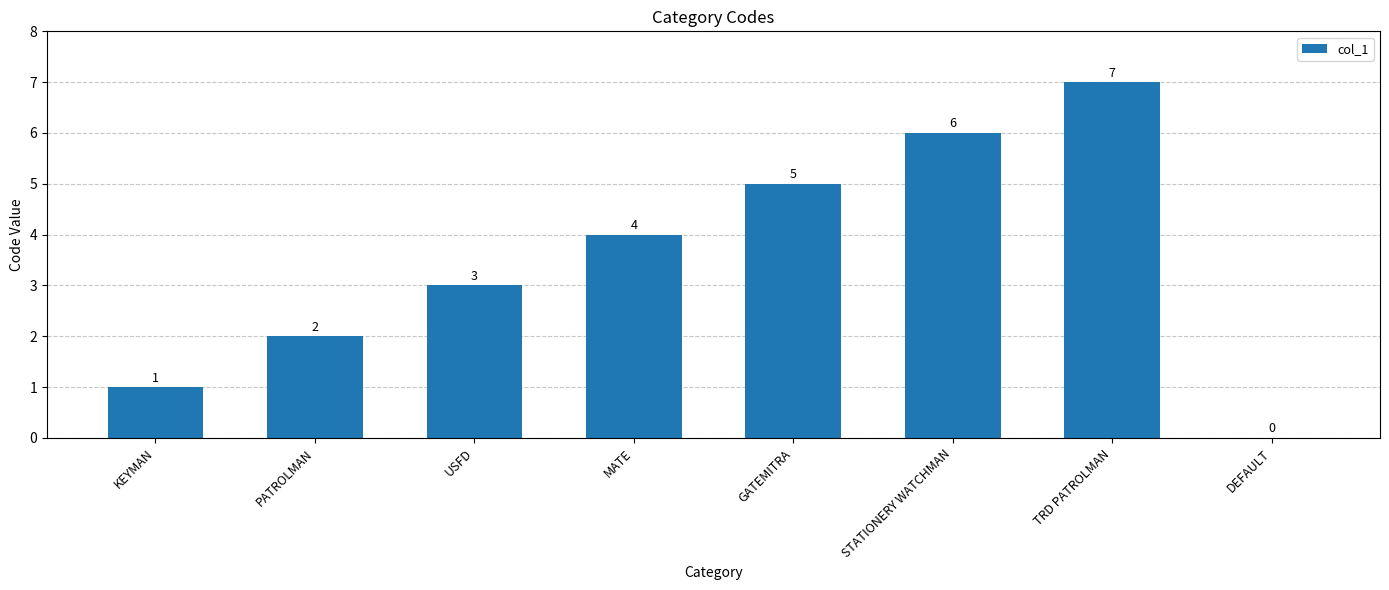

What is the sum of the values at GATEMITRA and MATE?

9